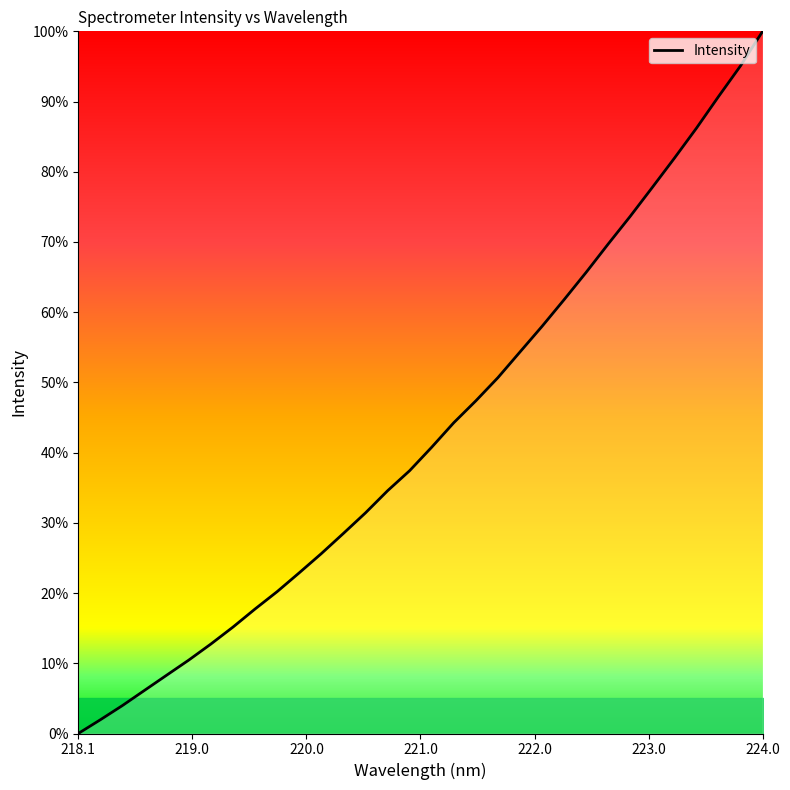

What is the maximum value shown in the chart?

100.0